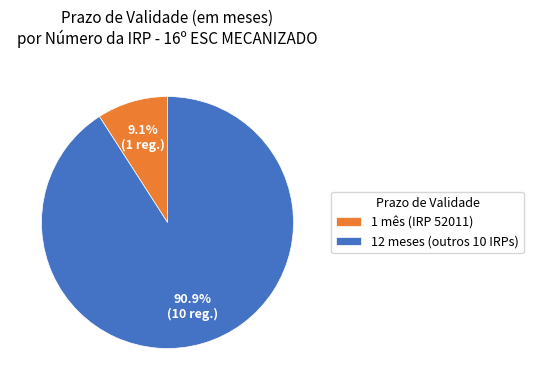

Which slice is the largest?

12 meses (outros 10 IRPs)